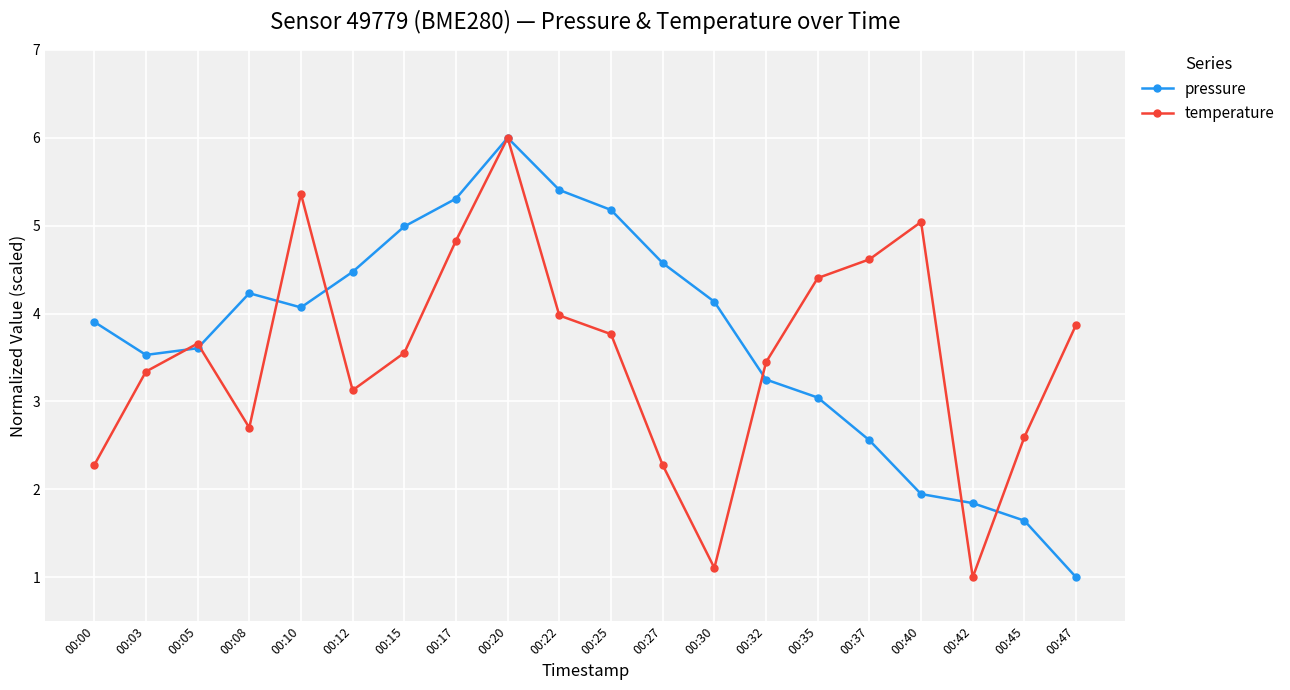

What is the difference between the highest and lowest values at 00:27?

2.3